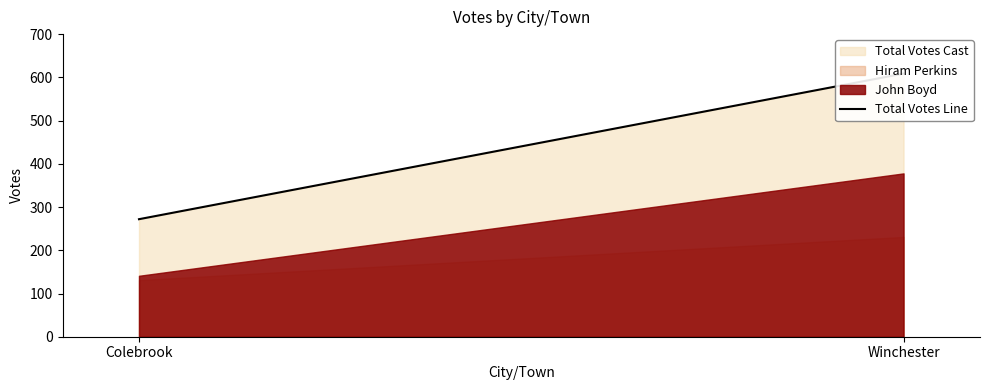

What is the difference between the maximum and minimum values?

337